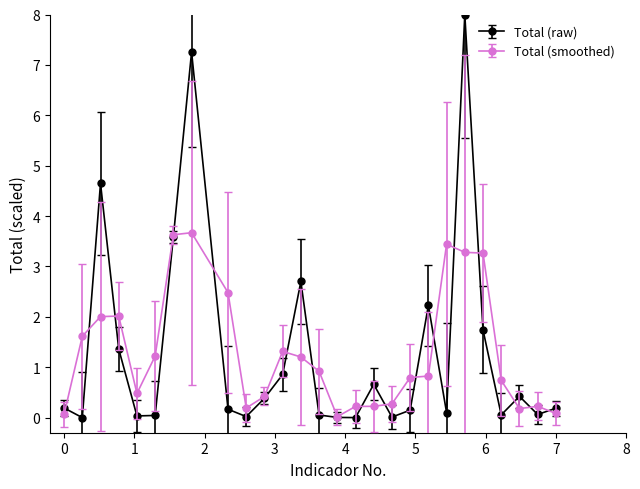

Which series has the widest spread of values?

Total (raw)